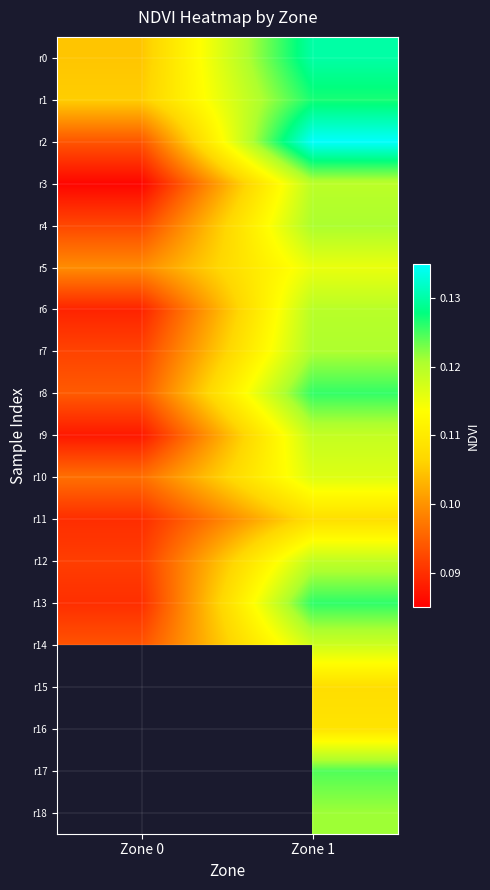

Count the number of data series in this chart.

19